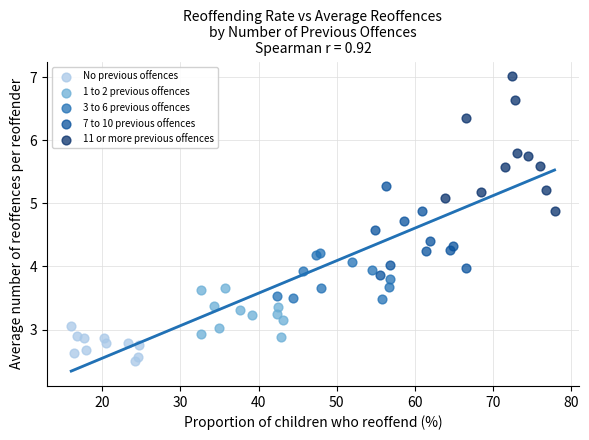

Which series contains the highest Y value?

11 or more previous offences